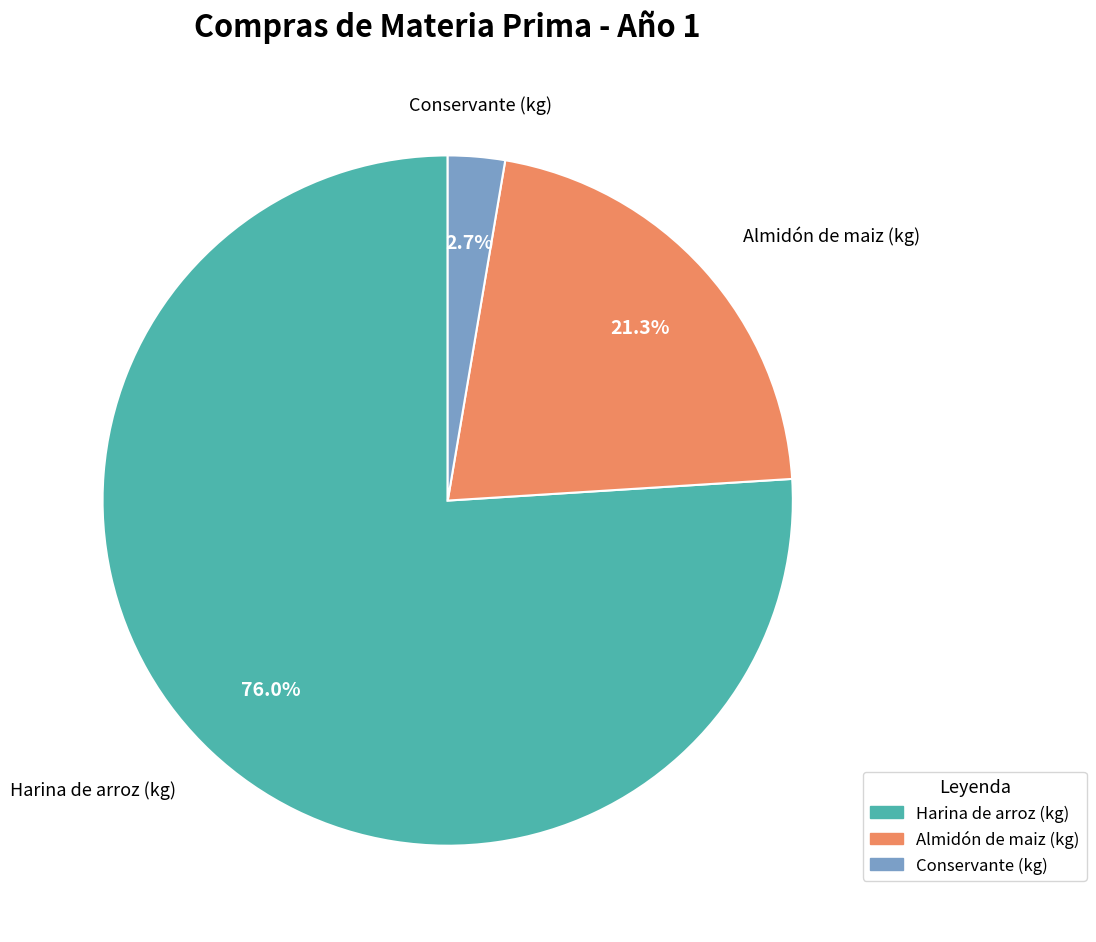

Is it true that Harina de arroz (kg) is 71% of the pie?

False